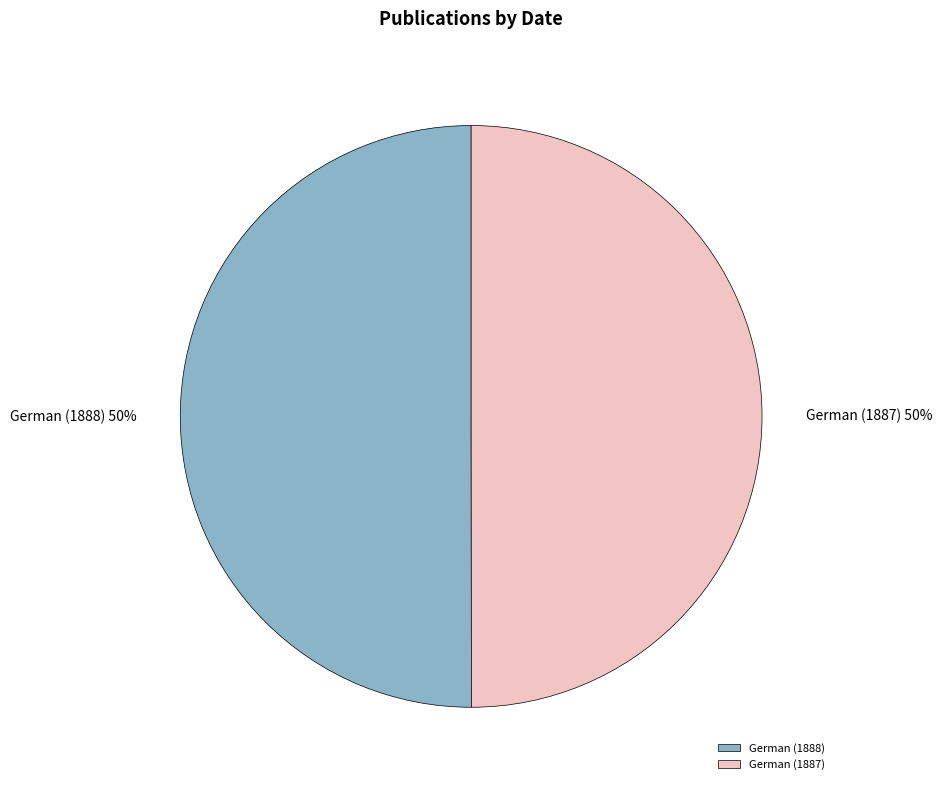

Is it true that German (1887) is 50% of the pie?

True